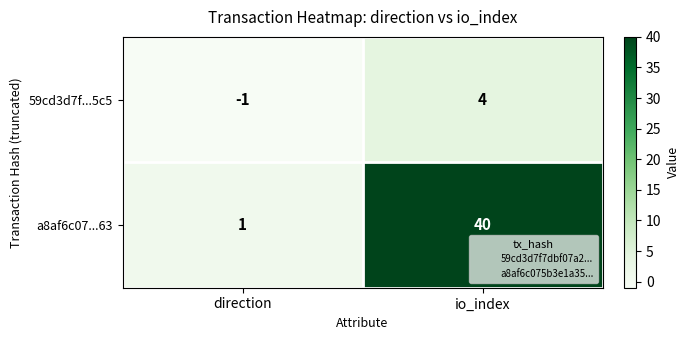

At how many categories does at least one series exceed 31?

1